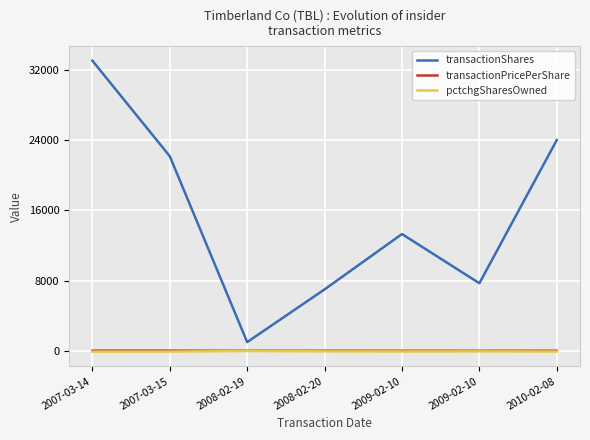

Where is the first local minimum for transactionPricePerShare?

2008-02-19